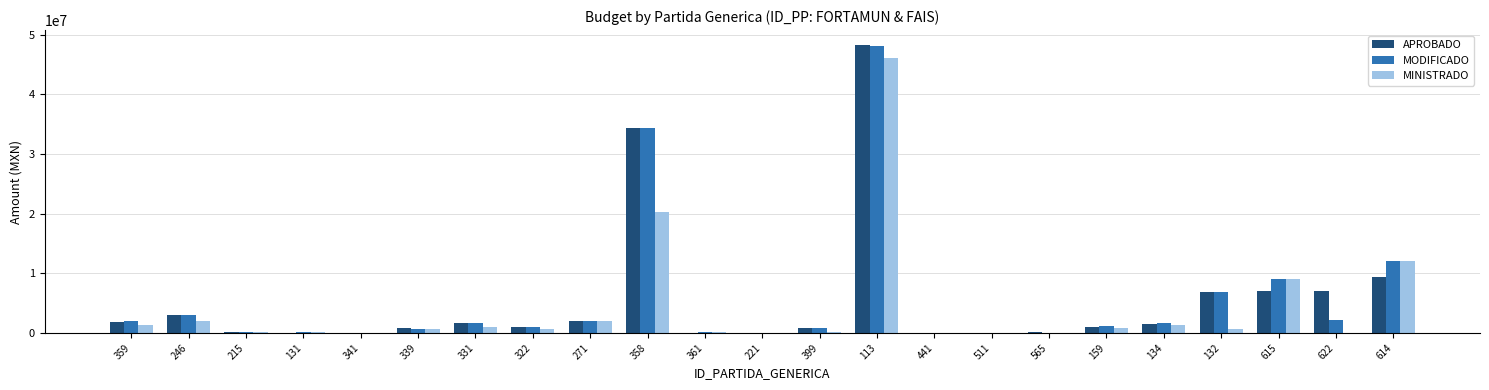

What is the maximum value shown in the chart?

48339578.6